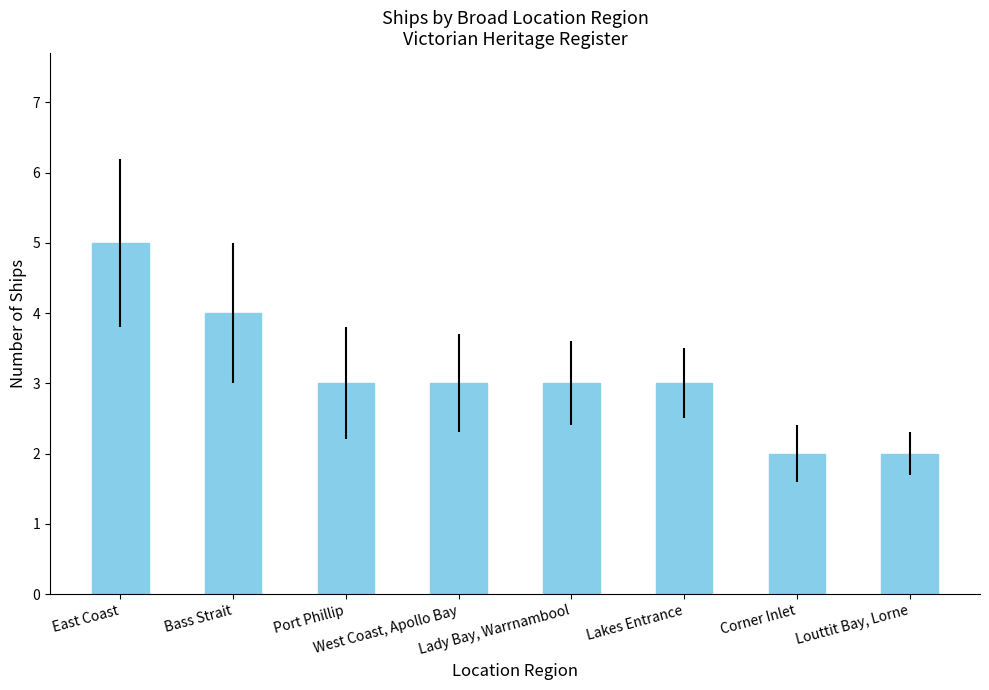

Reading left to right, list all the values displayed in this chart.

5	4	3	3	3	3	2	2